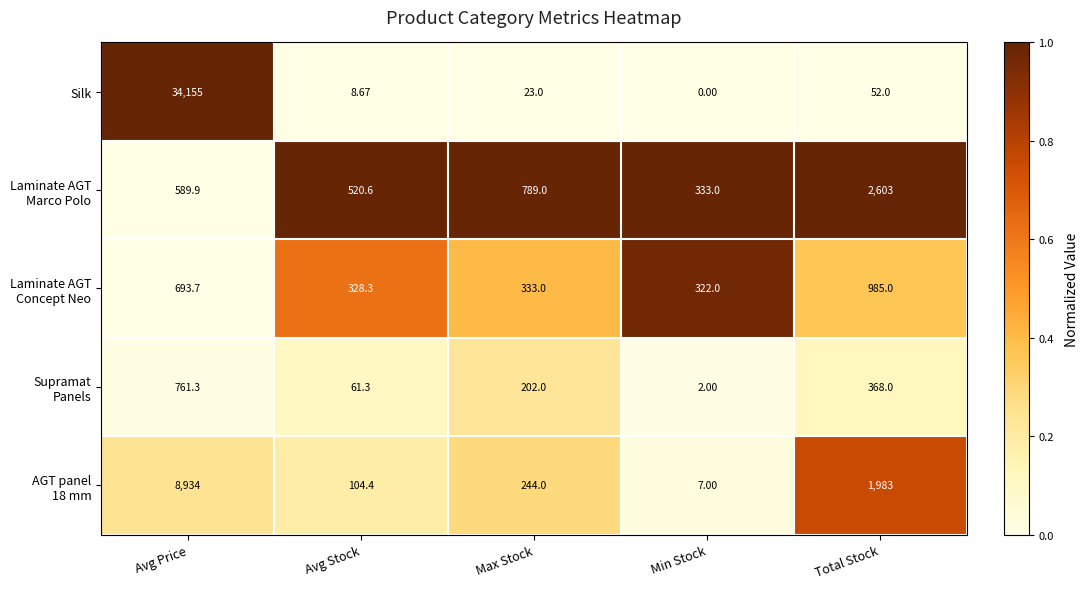

List the labels in order of Silk value, largest first.

Avg Price, Total Stock, Max Stock, Avg Stock, Min Stock